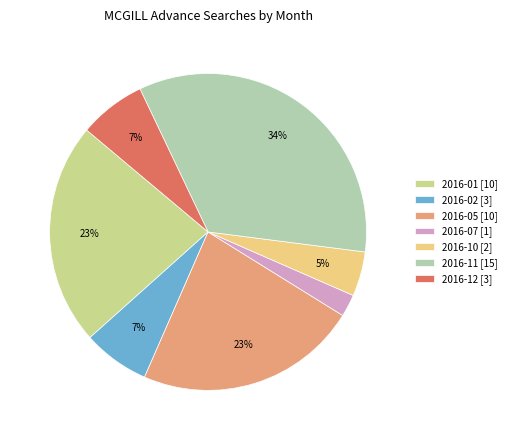

How many segments does this pie chart have?

7